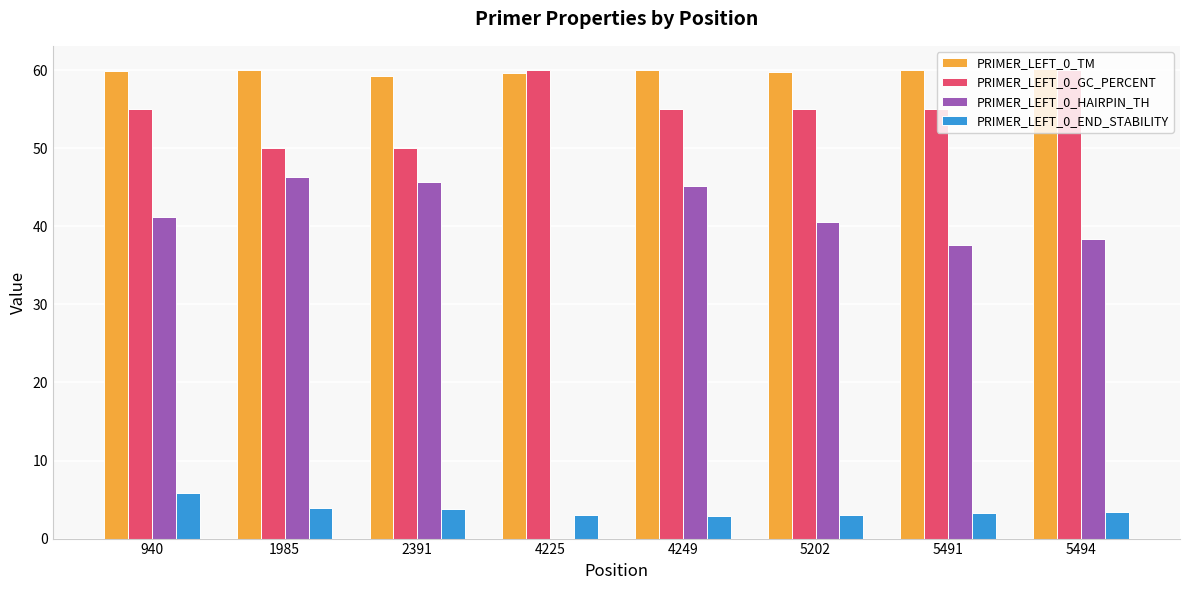

What is the sum of the PRIMER_LEFT_0_TM values at 4225 and 4249?

119.6